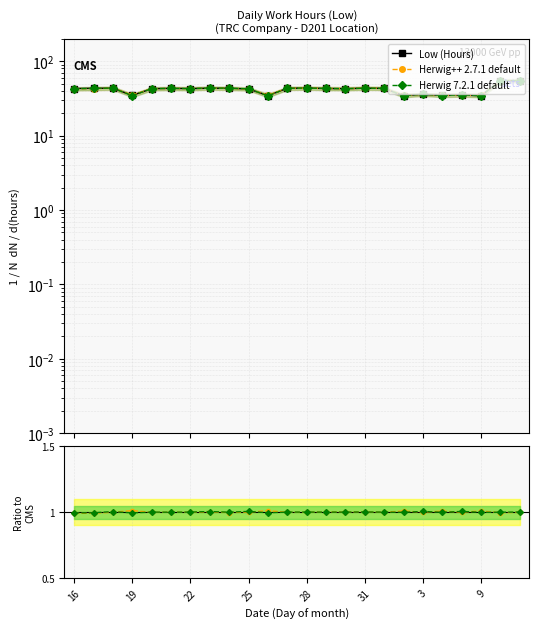

What is the minimum value shown in the chart?

1.0